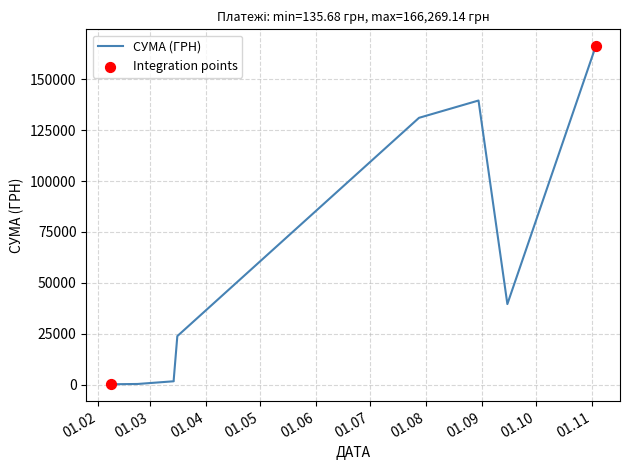

Between 16.03.2016 and 02.02.2016, which is larger?

16.03.2016